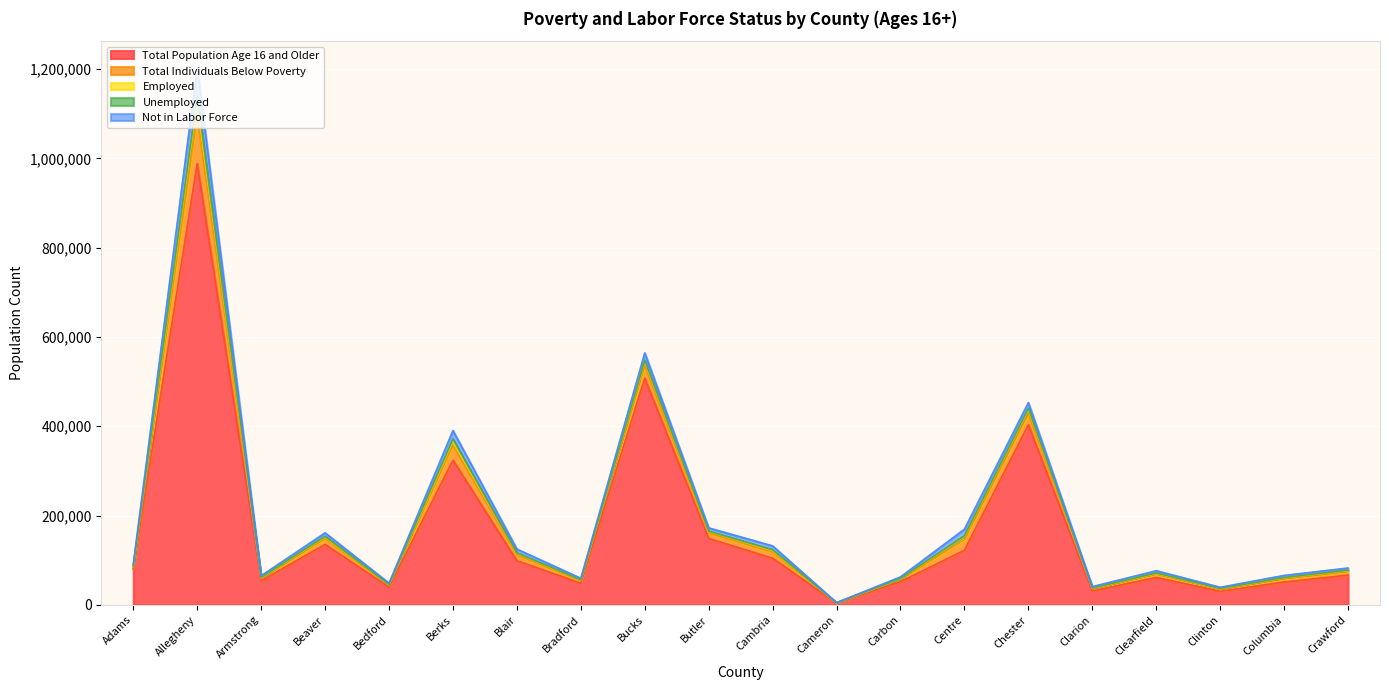

Rank the categories by Unemployed value from lowest to highest.

Cameron, Bedford, Clarion, Clinton, Columbia, Bradford, Adams, Carbon, Armstrong, Crawford, Clearfield, Butler, Blair, Beaver, Centre, Cambria, Bucks, Chester, Berks, Allegheny